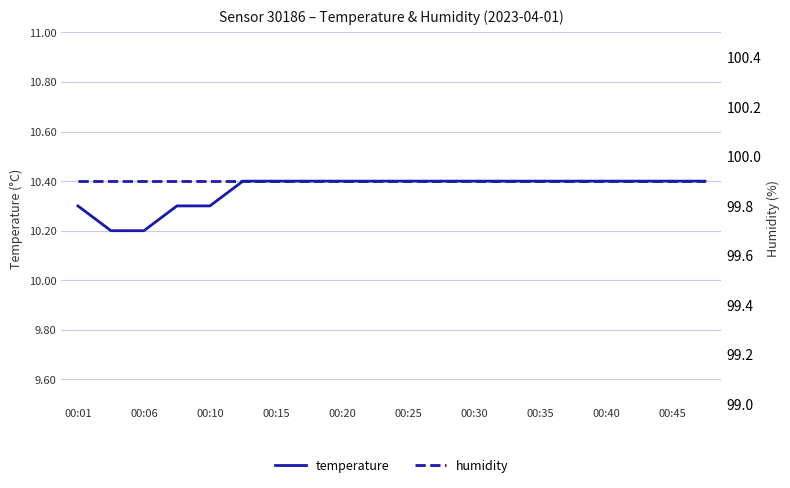

Reading right to left, what are all the values shown in this chart?

temperature: 10.4	10.4	10.4	10.4	10.4	10.4	10.4	10.4	10.4	10.4	10.4	10.4	10.4	10.4	10.4	10.3	10.3	10.2	10.2	10.3
humidity: 99.9	99.9	99.9	99.9	99.9	99.9	99.9	99.9	99.9	99.9	99.9	99.9	99.9	99.9	99.9	99.9	99.9	99.9	99.9	99.9